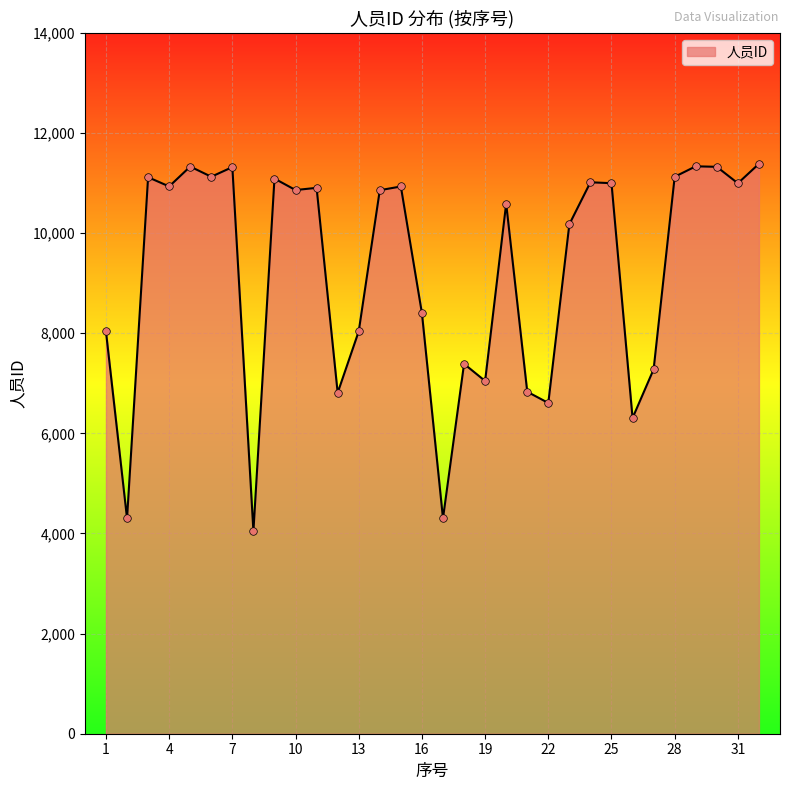

What is the difference between the maximum and minimum values?

7340